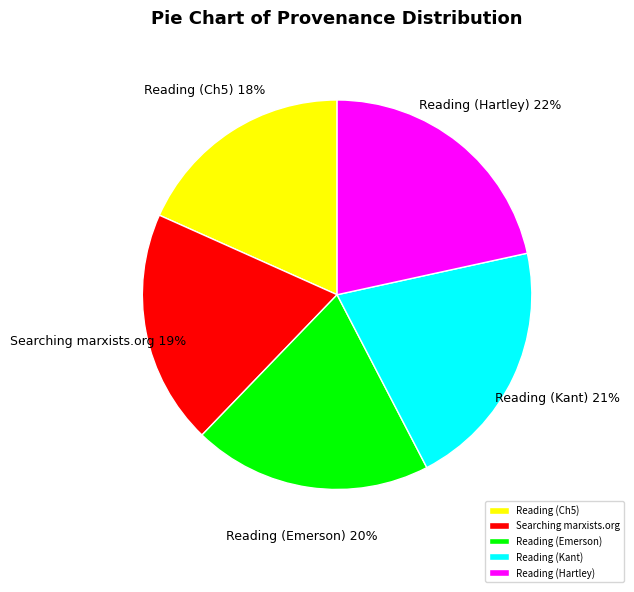

Which slice is the largest?

Reading (Hartley)